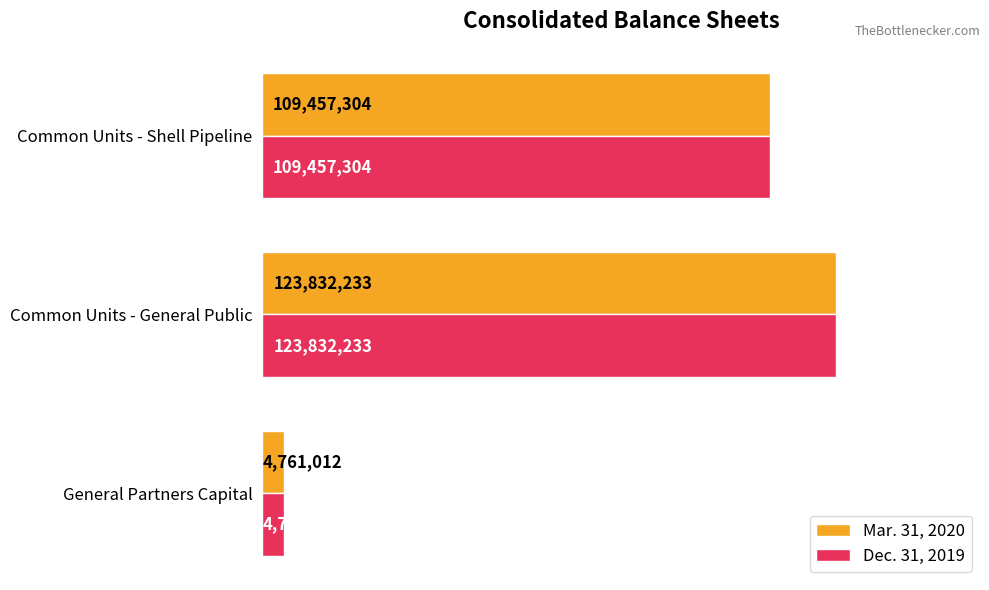

What is the smallest value displayed?

4761012